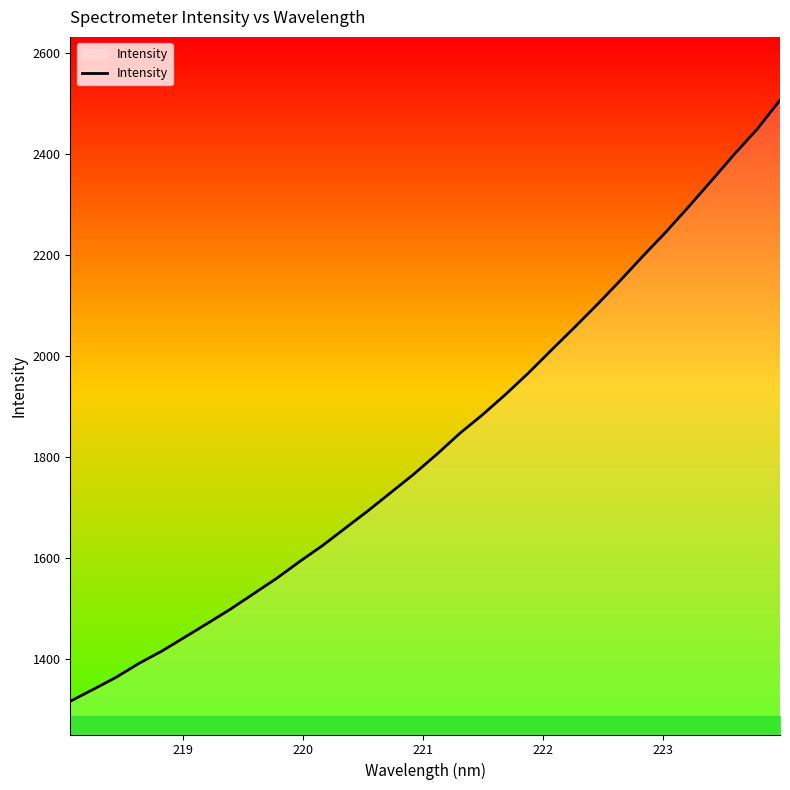

What is the maximum value shown in the chart?

2507.1